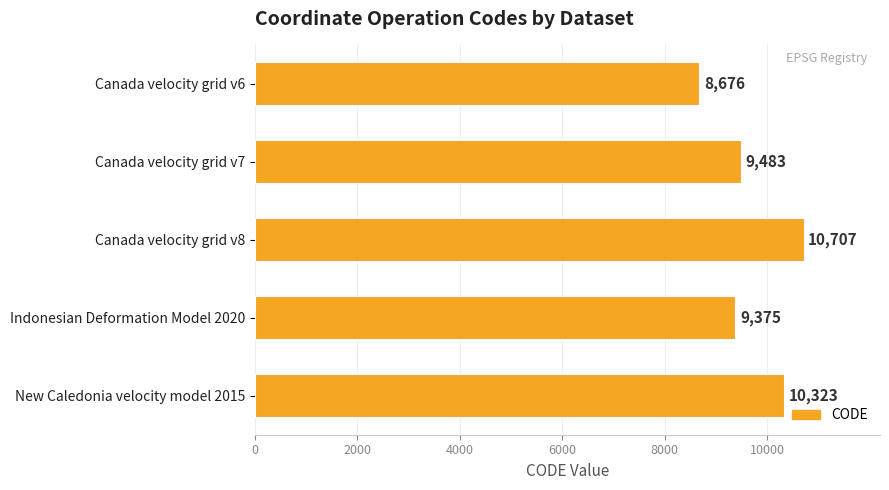

True or false: the data shows 10707 at Canada velocity grid v8.

True